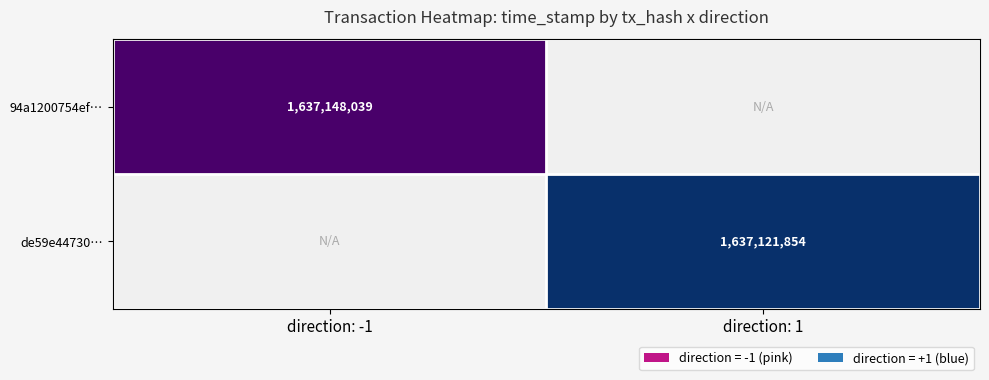

Is it true that 94a1200754ef59caad044619409c037819ac16c equals 609982610 at direction_-1?

False